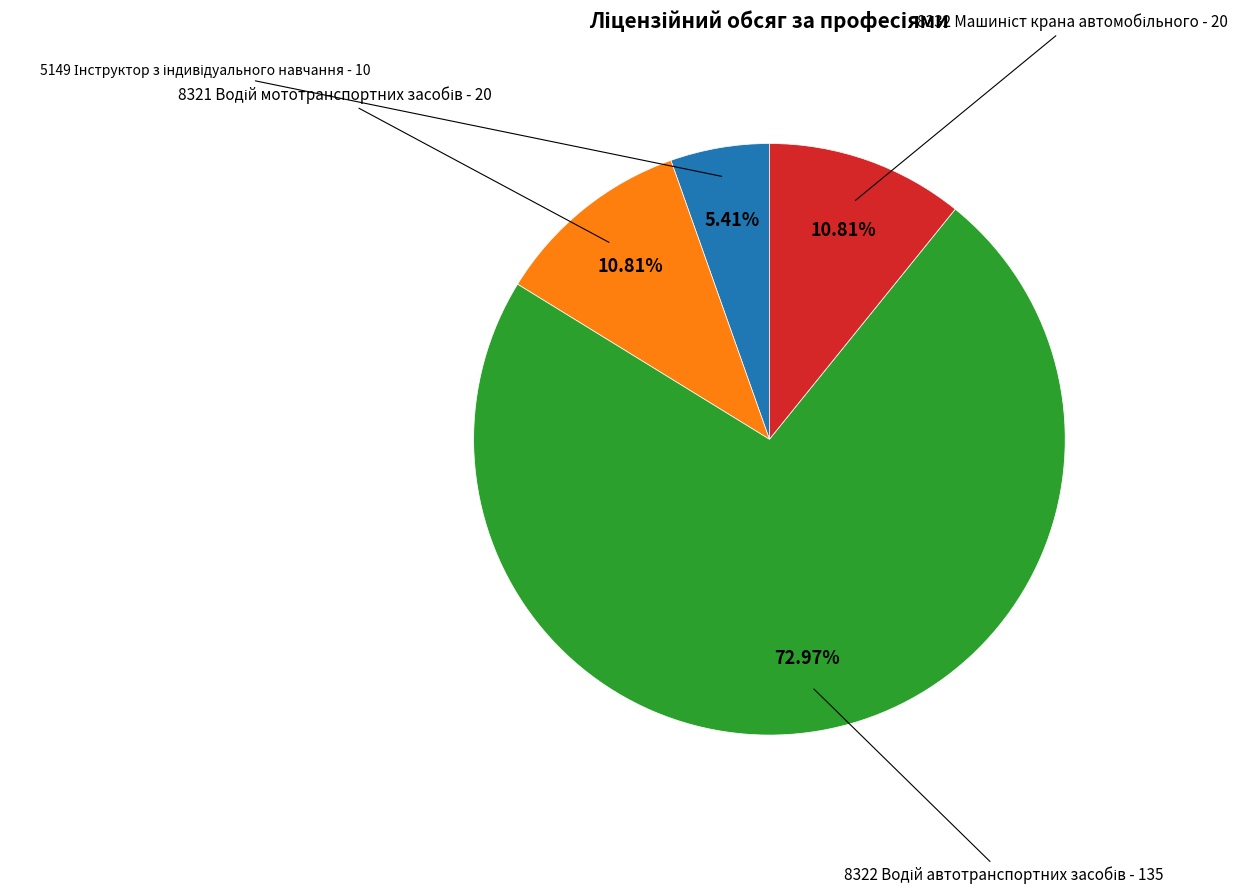

How many slices are in this pie chart?

4